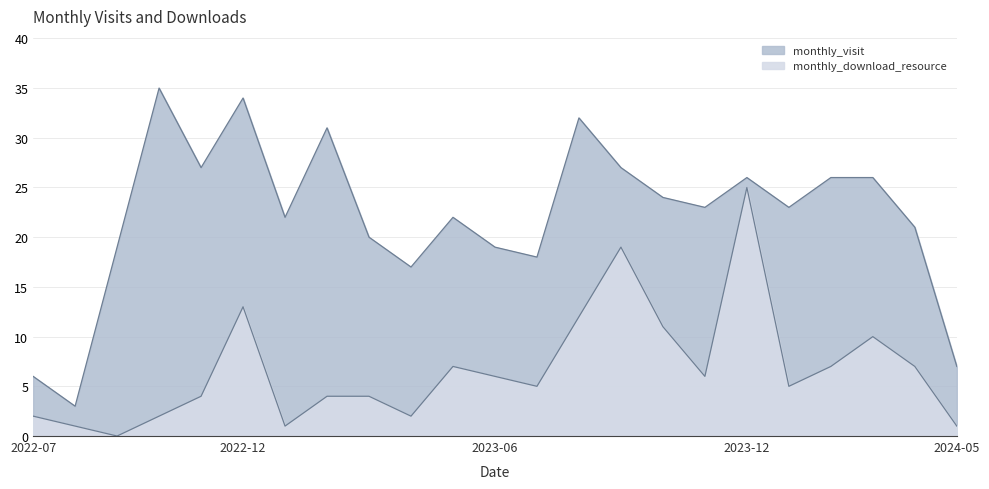

What is the label of the 1st point from the left?

2022-07